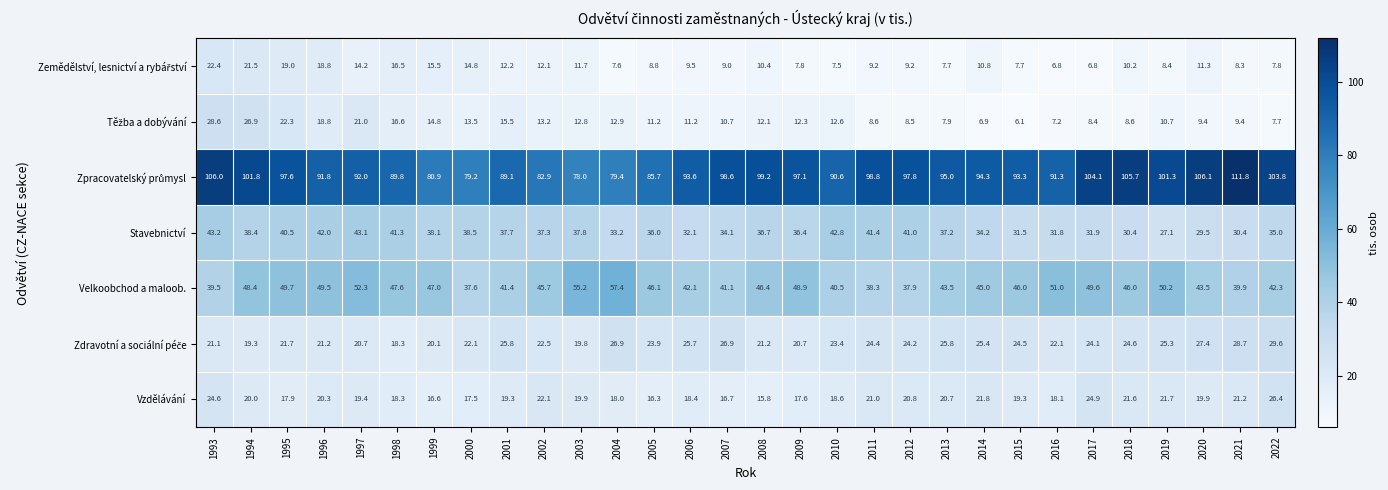

At which label is Velkoobchod a maloob. closest to 47?

1999